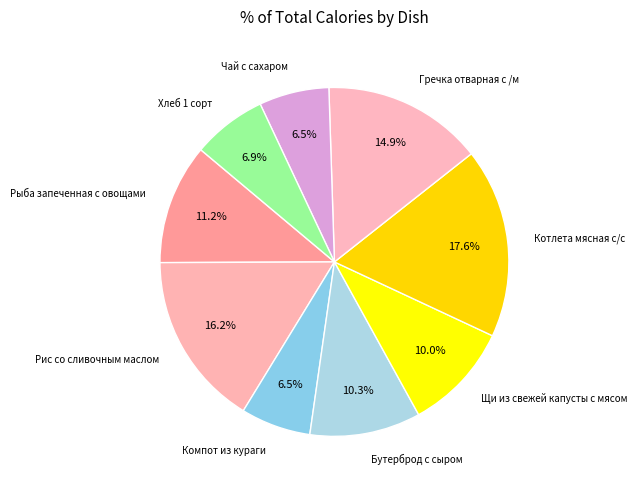

To the nearest percent, what is the combined percentage of Рыба запеченная с овощами and Бутерброд с сыром?

21%